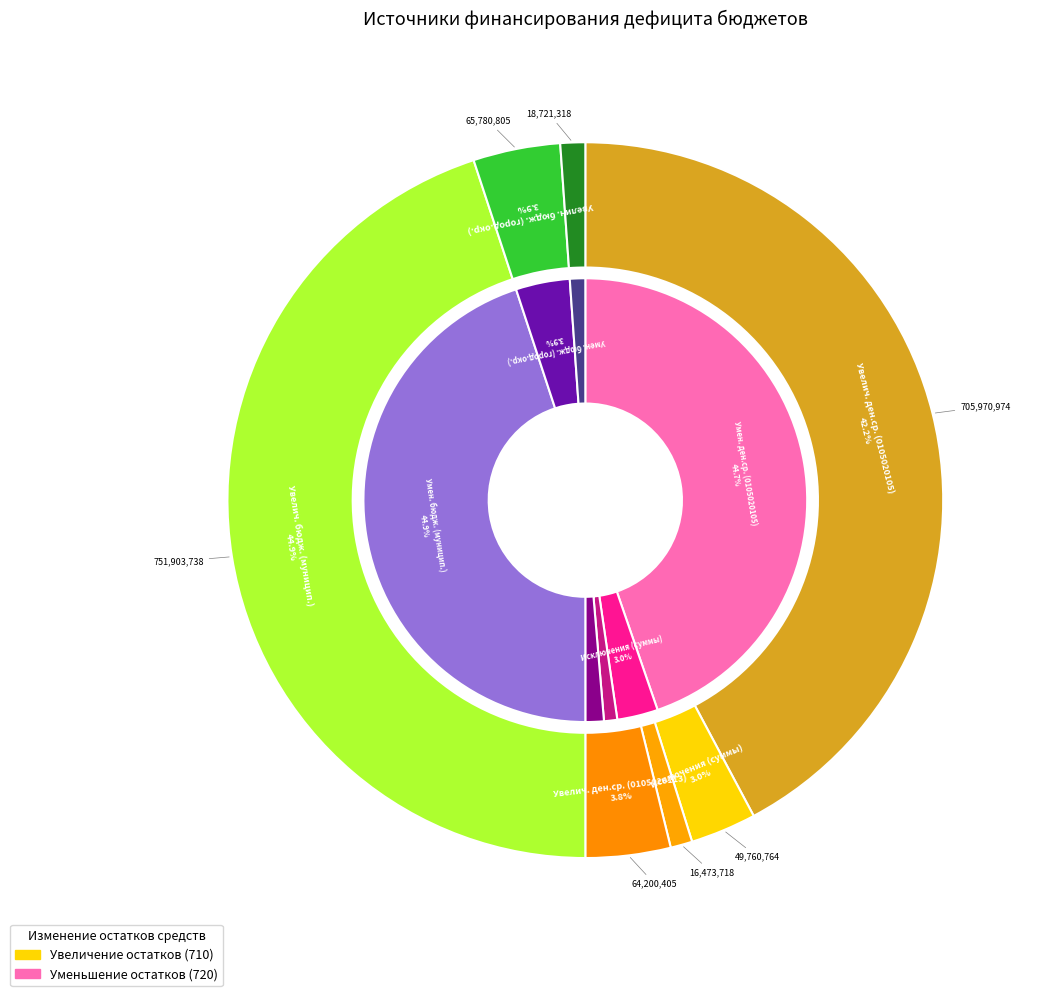

What is the change in value from Увеличение прочих остатков денежных средств (0105020110) to Уменьшение прочих остатков средств бюджетов?

+770171379.4